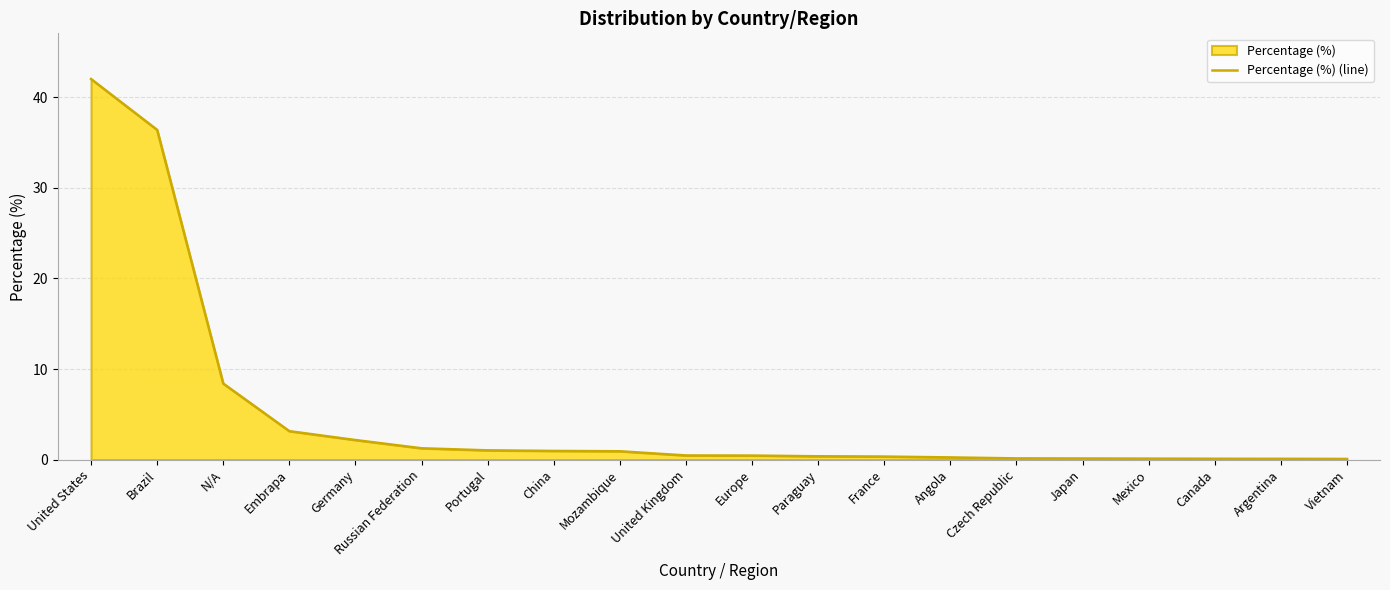

What is the greatest value displayed?

42.0